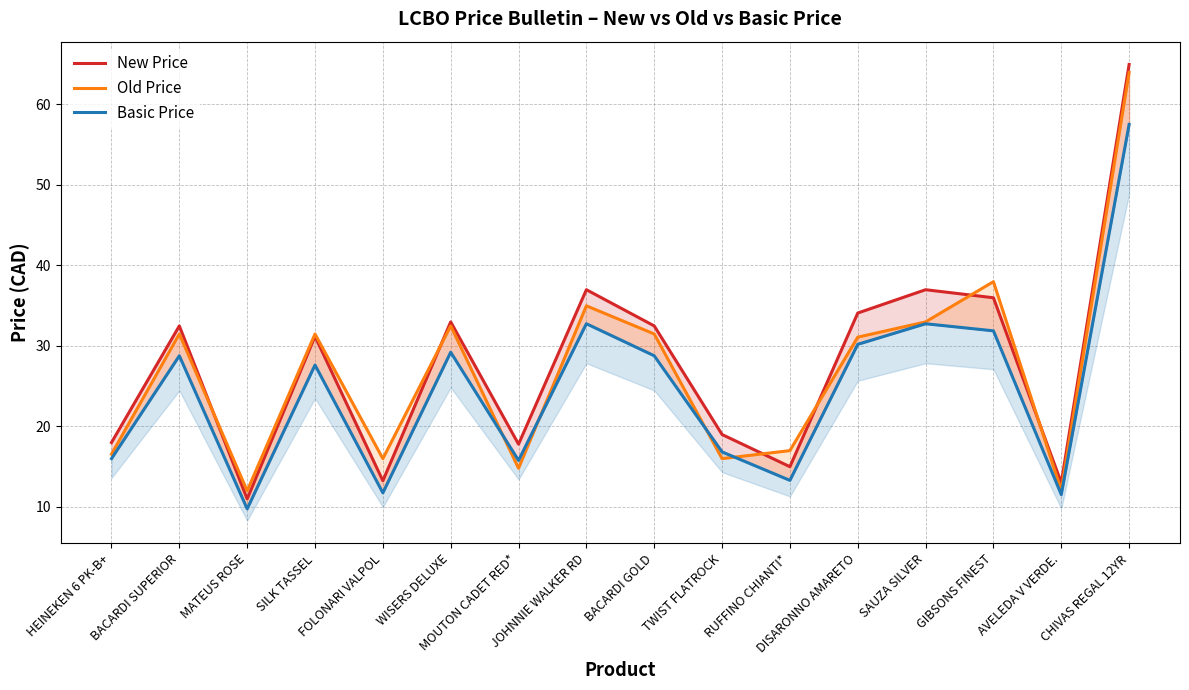

In Old Price, how many points are lower than both neighbors (excluding endpoints)?

5